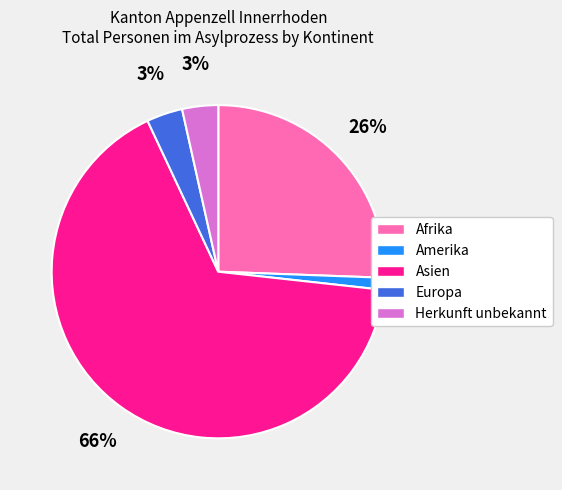

To the nearest percent, what percentage of the pie is Afrika?

26%